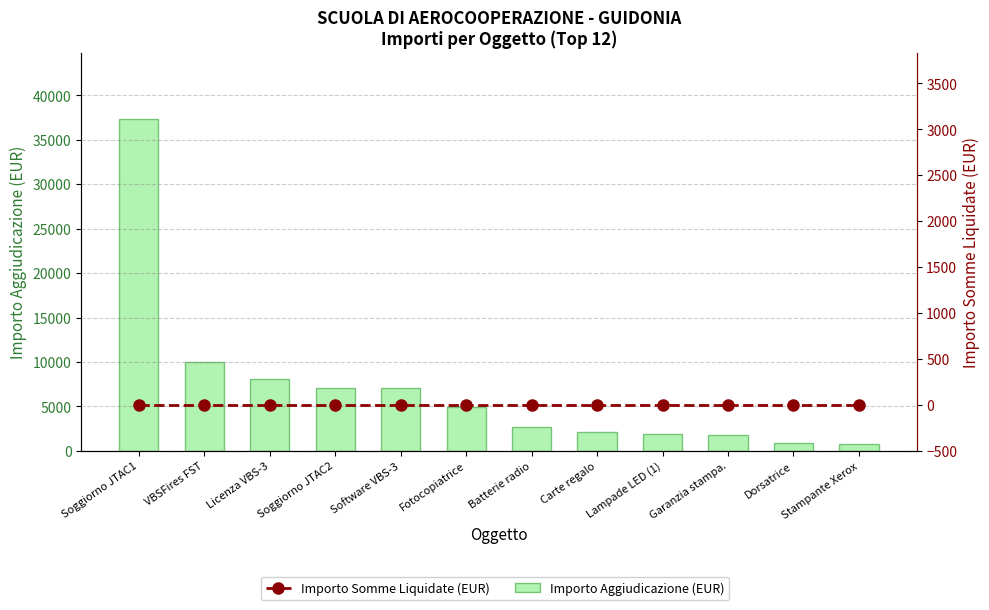

Is the value of Importo Aggiudicazione (EUR) at Dorsatrice greater than the value of Importo Somme Liquidate (EUR) at Licenza VBS-3?

Yes